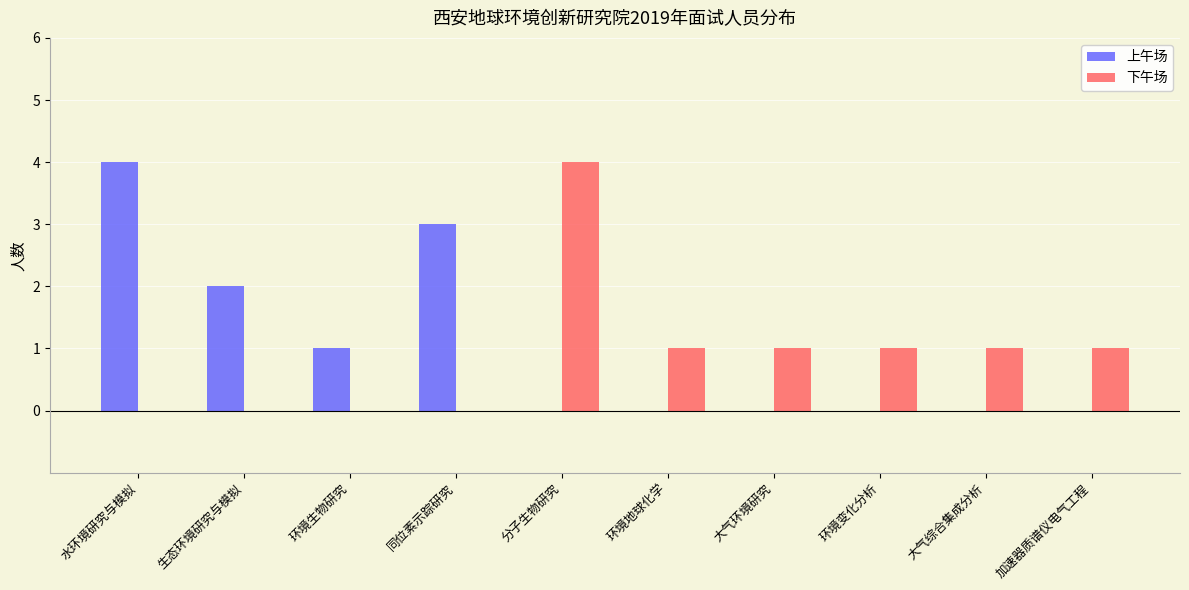

What is the total value across all series at 分子生物研究?

4